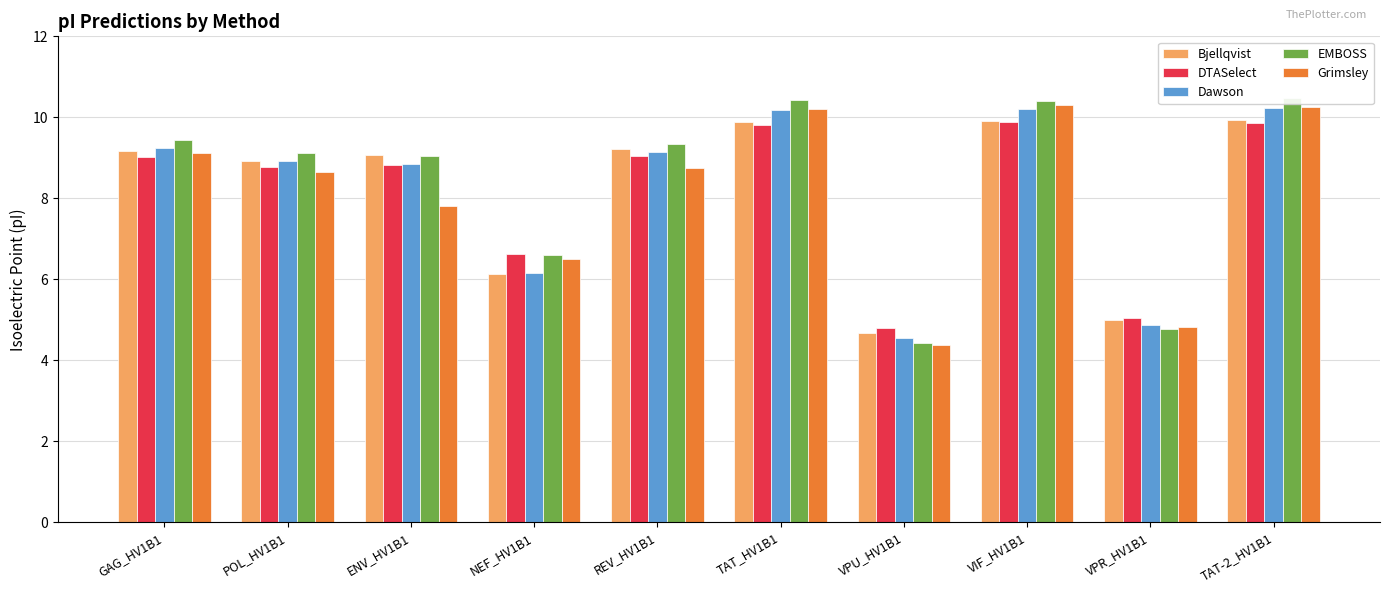

At which label does Dawson first exceed 9?

GAG_HV1B1